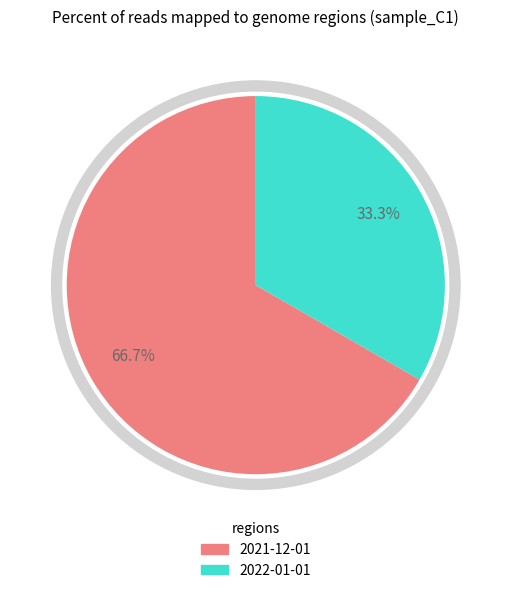

How much of the chart is everything except 2021-12-01T00:00:00.000Z?

33.3%